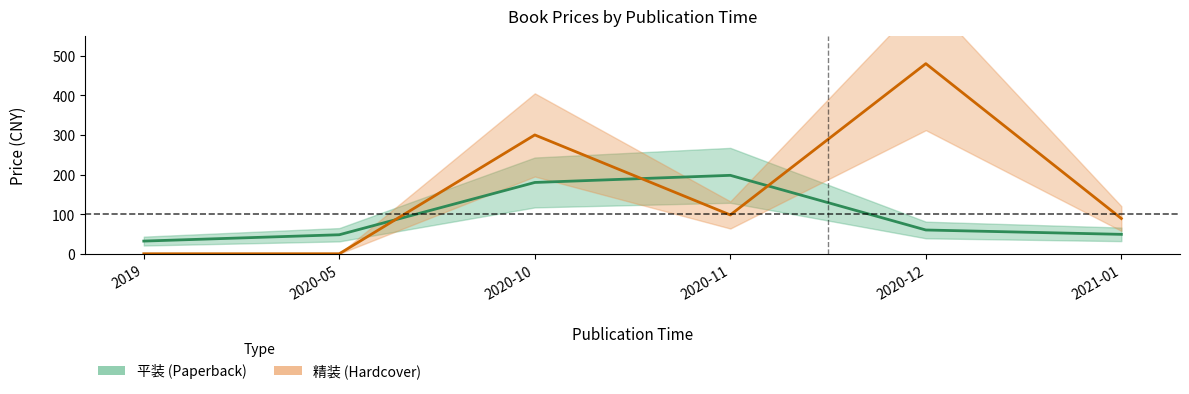

At which label does 精装 (Hardcover) reach its peak?

2020-12